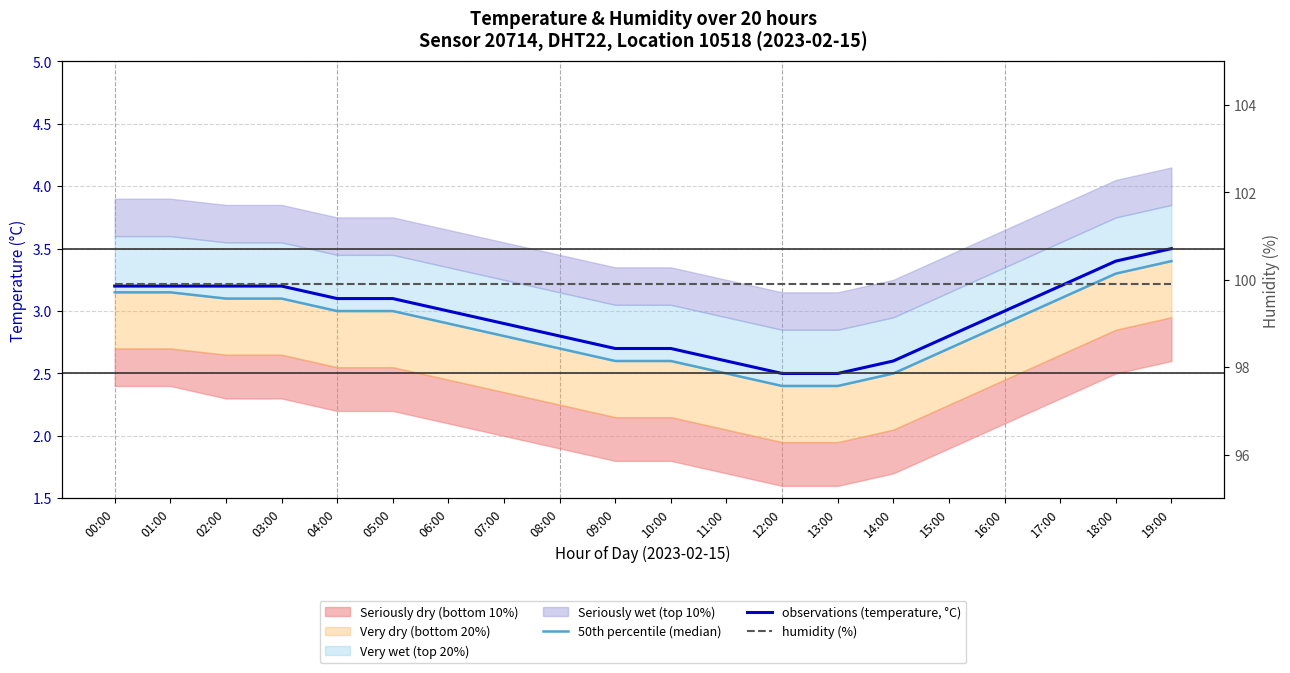

What is the maximum value shown in the chart?

99.9